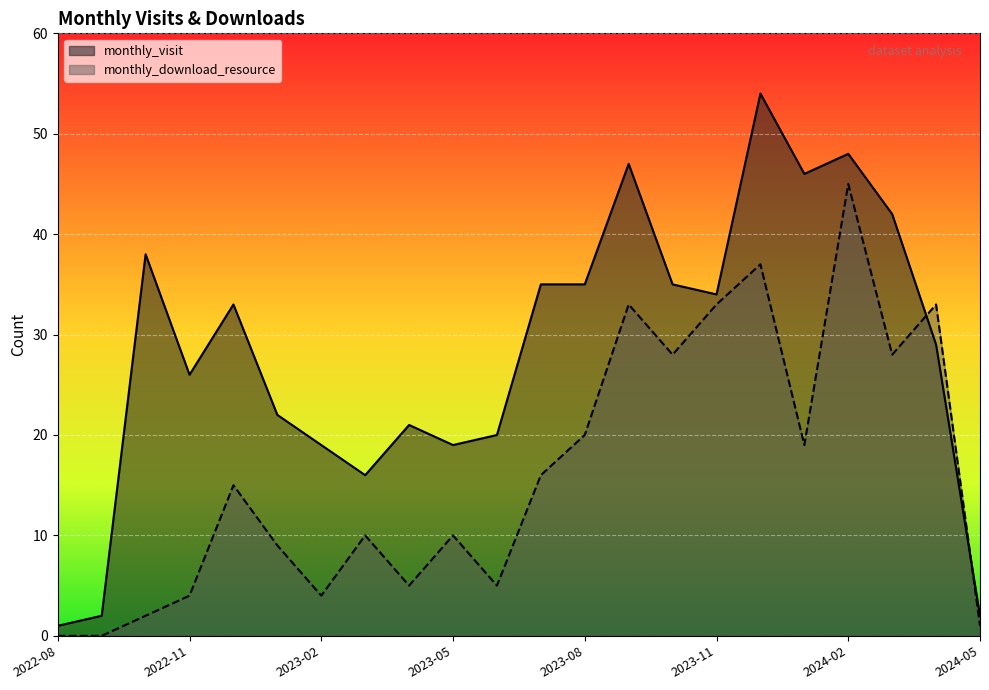

True or false: monthly_download_resource and monthly_visit intersect in this chart.

True